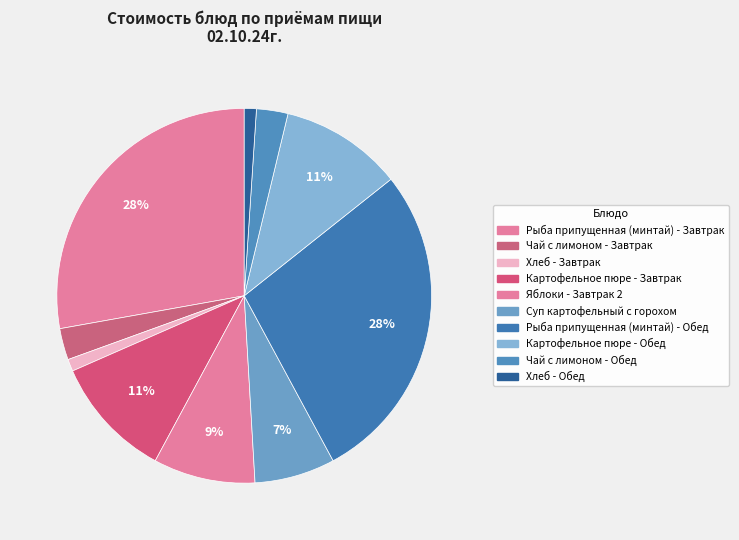

What percentage is the Чай с лимоном - Обед slice, to the nearest percent?

3%